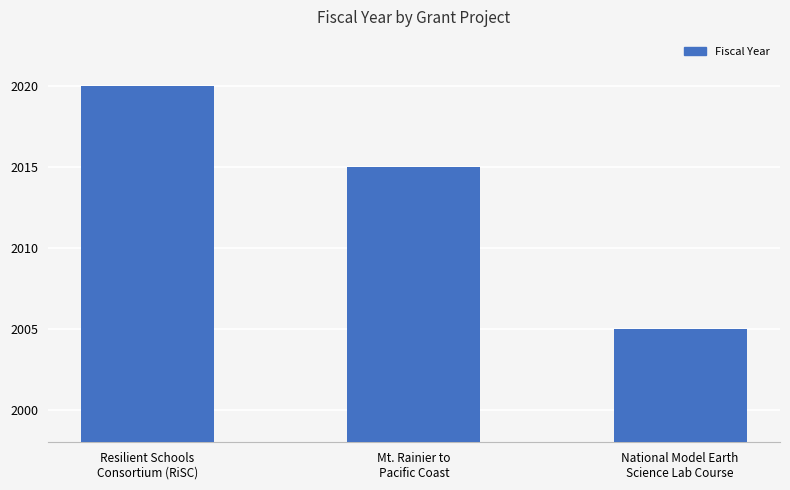

Approximately how many times larger is the value at Resilient Schools
Consortium (RiSC) compared to National Model Earth
Science Lab Course?

1.0